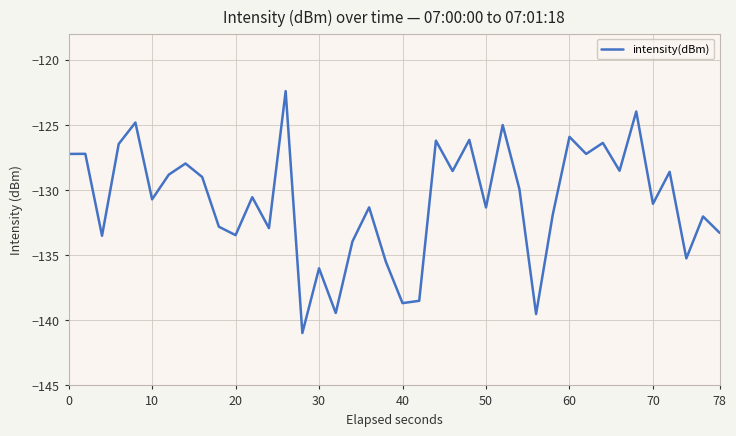

What is the difference between the maximum and minimum values?

18.6